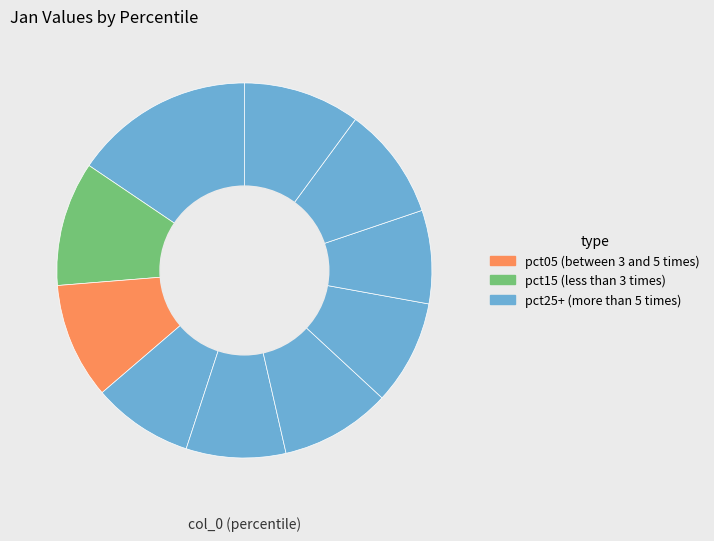

How many segments does this pie chart have?

10